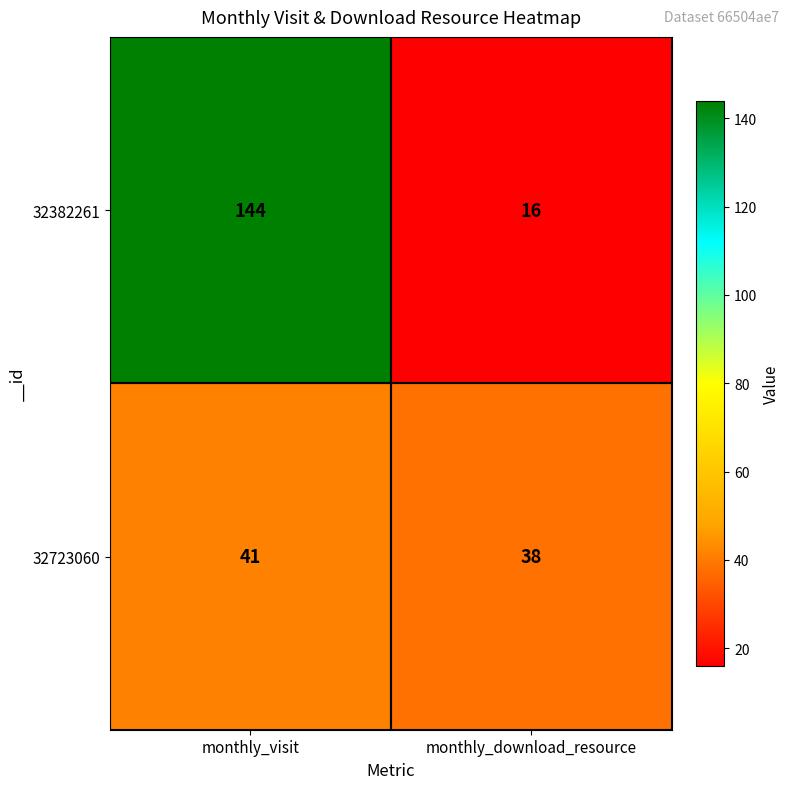

Which series has the largest total across all categories?

32382261